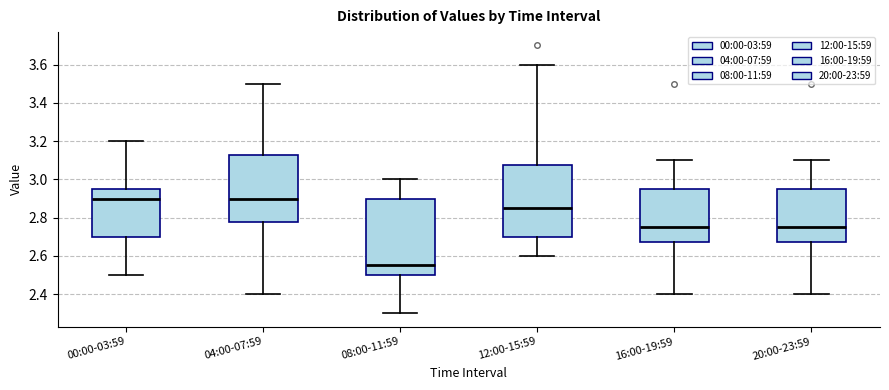

Where does the lower whisker of the box for 16:00-19:59 end on the y-axis? The values are not printed on the chart, so give them approximately, as read against the axis.

2.40